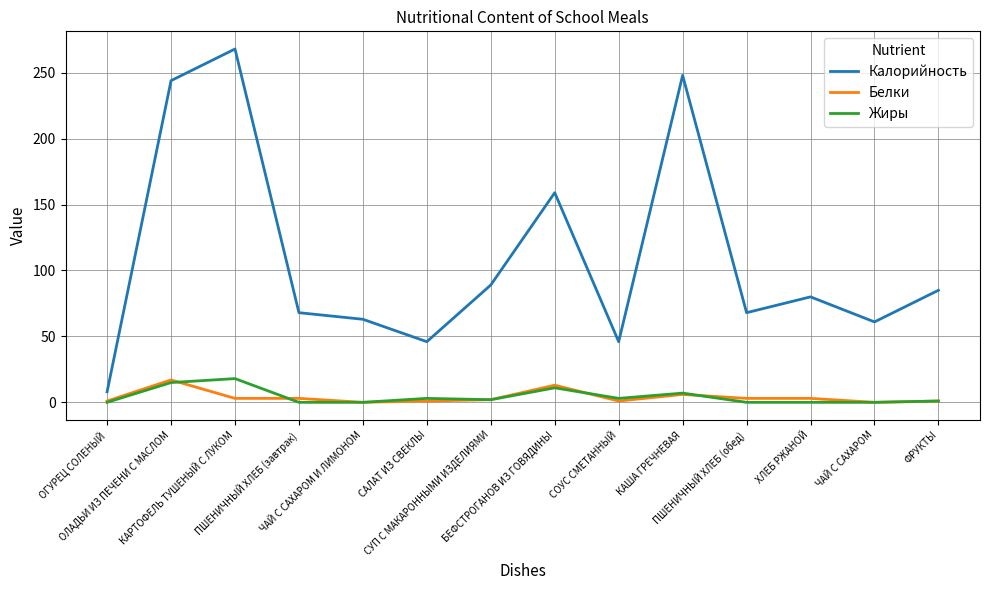

What is the maximum value for Жиры?

18